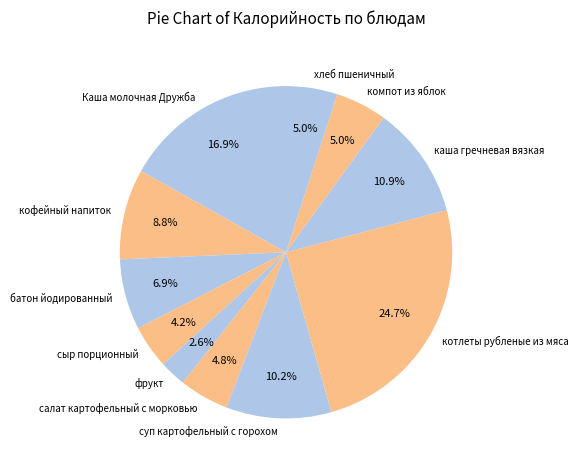

Between компот из яблок and котлеты рубленые из мяса, which is larger?

котлеты рубленые из мяса